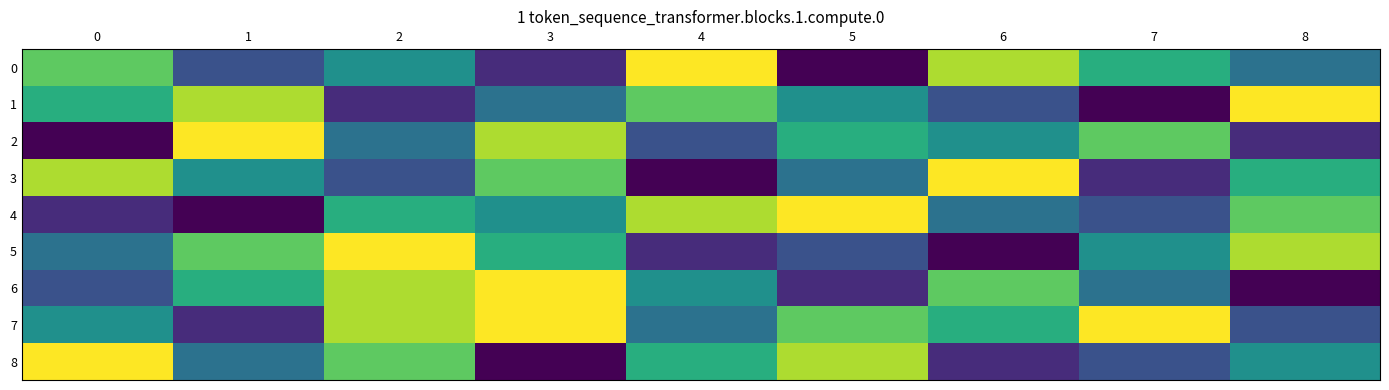

At how many categories does at least one series exceed 1?

9